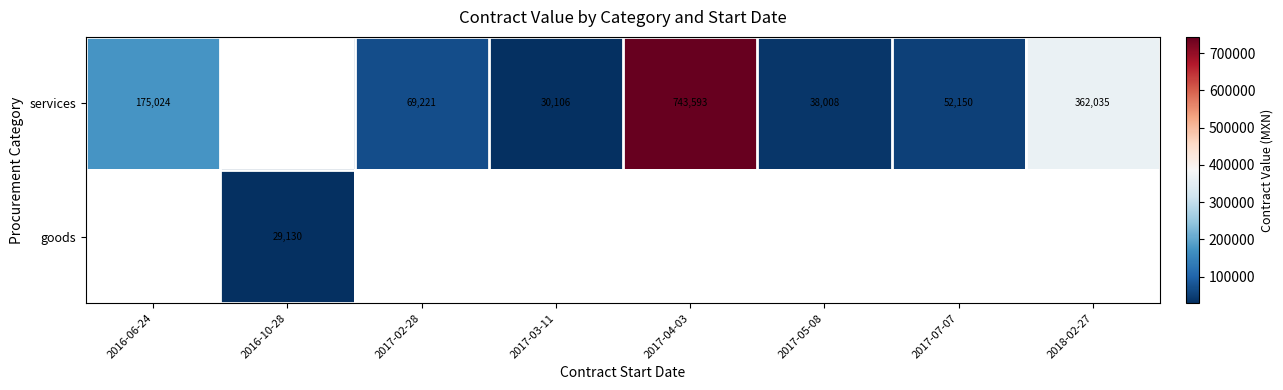

What is the sum of the services values at 2017-03-11 and 2017-05-08?

68114.3